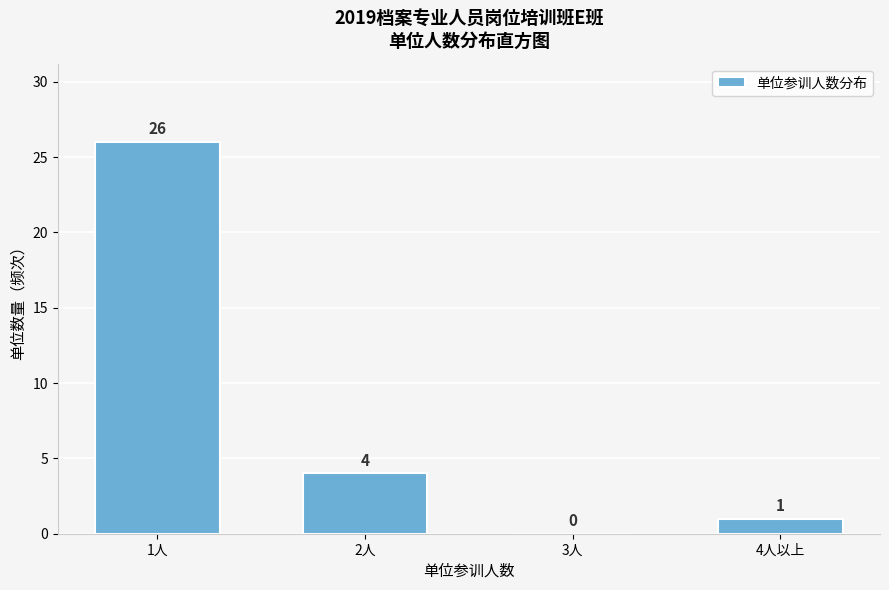

Reading right to left, extract all data points from this chart.

4人以上=1	3人=0	2人=4	1人=26